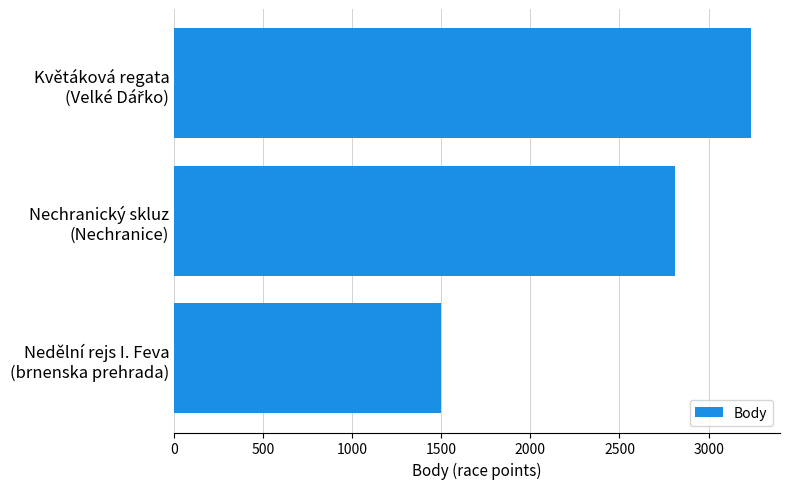

What is the smallest value displayed?

1497